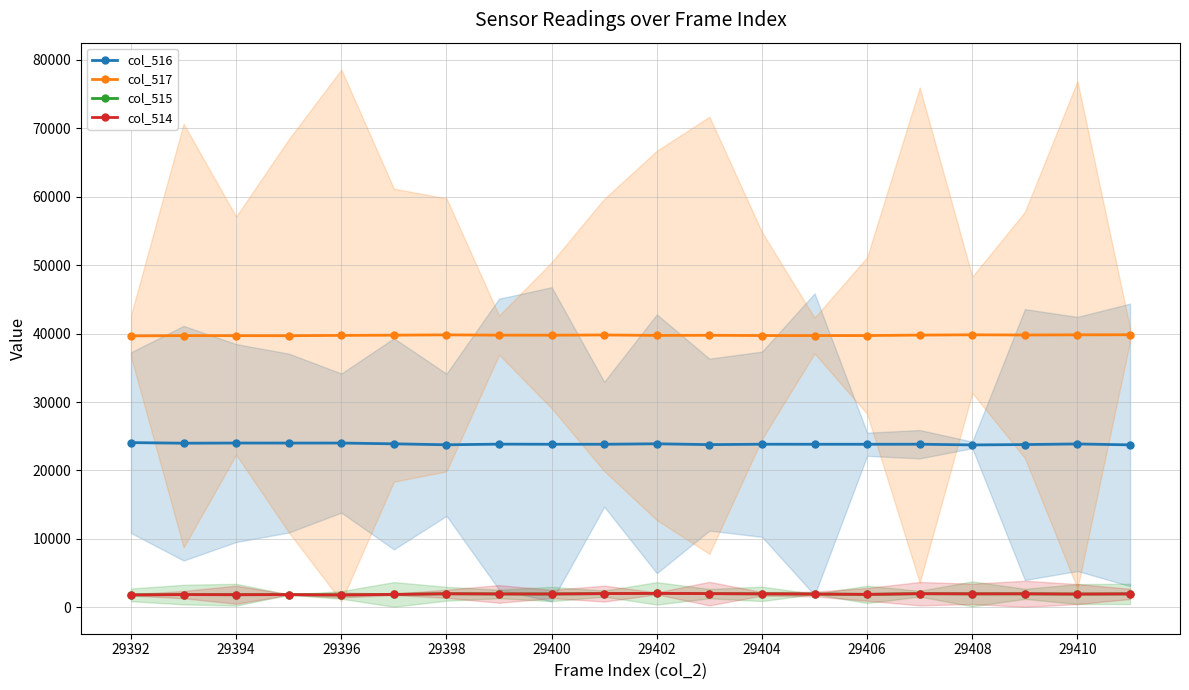

What is the maximum value shown in the chart?

39832